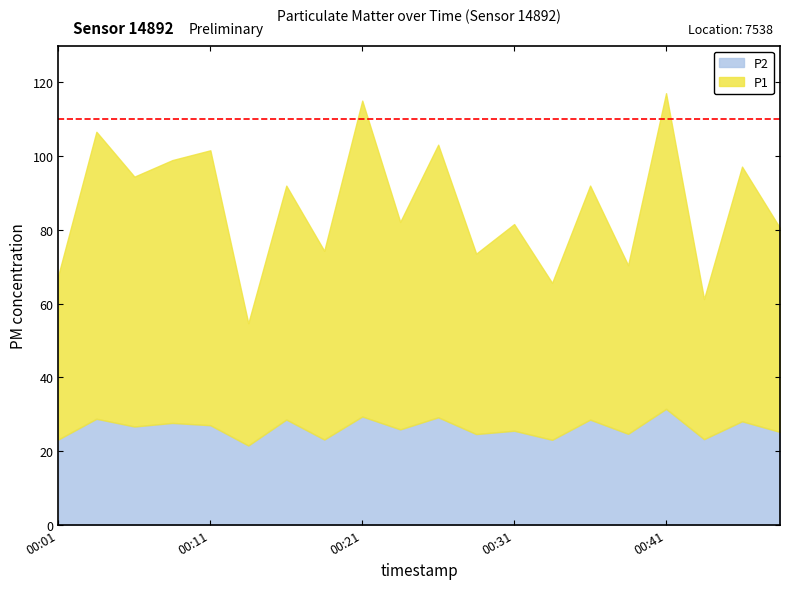

True or false: P2 and P1 cross at least once.

False